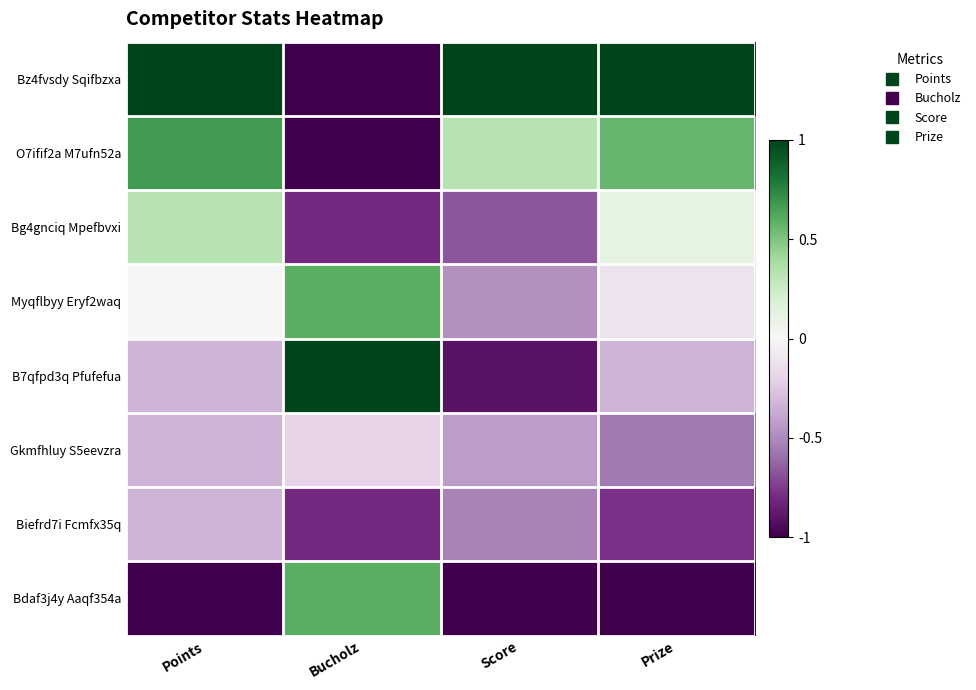

At which category is the sum across all series the highest?

Points